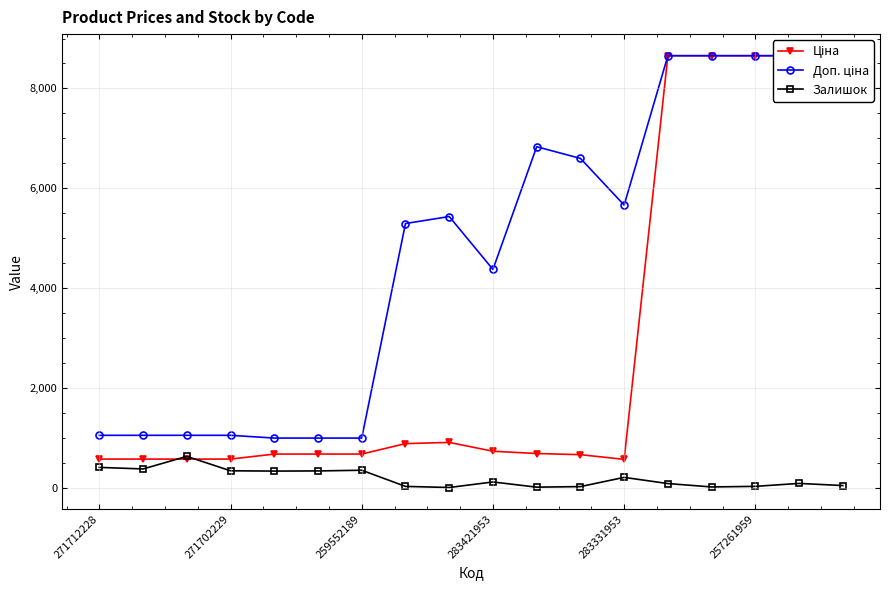

What is the approximate value of Залишок at 283331953?

205